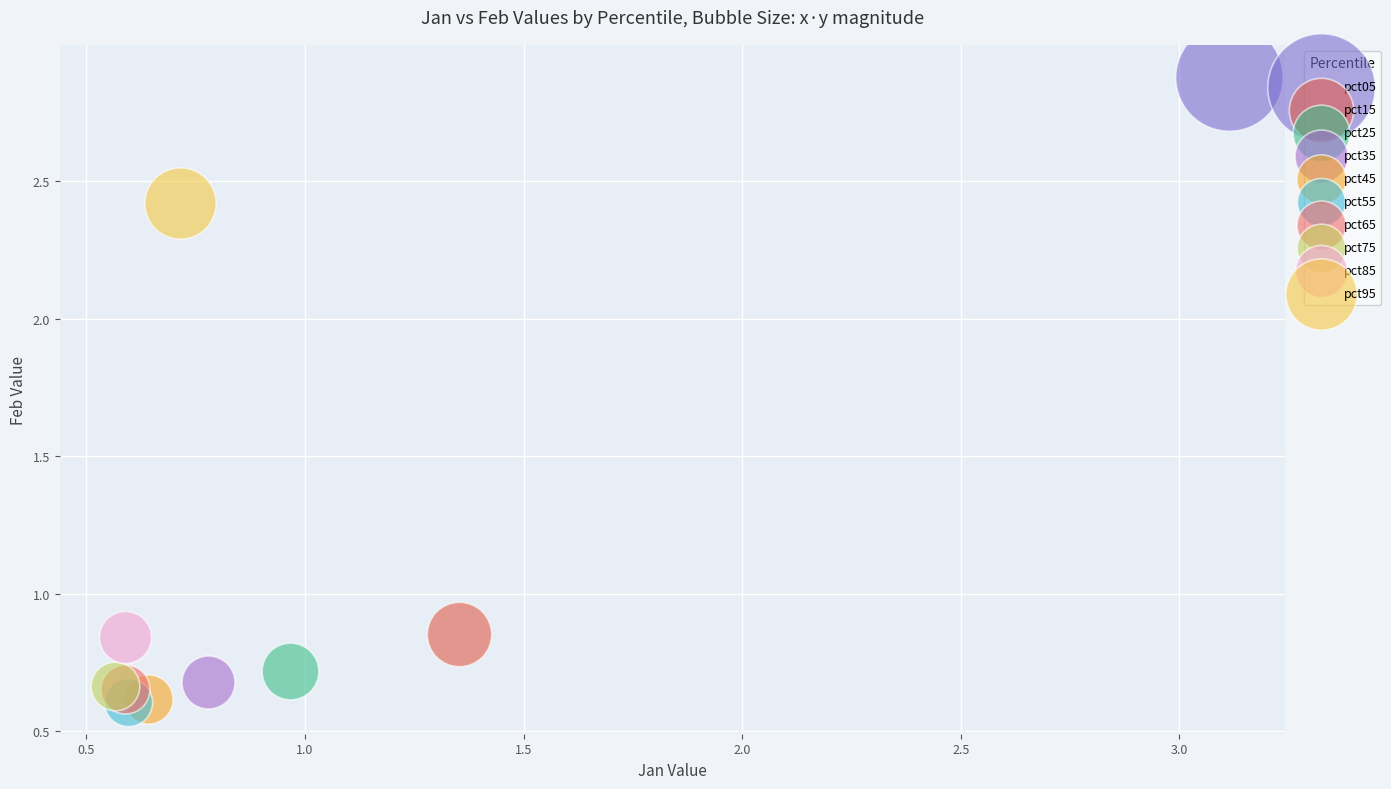

What are all the series names shown in the legend?

pct05, pct15, pct25, pct35, pct45, pct55, pct65, pct75, pct85, pct95